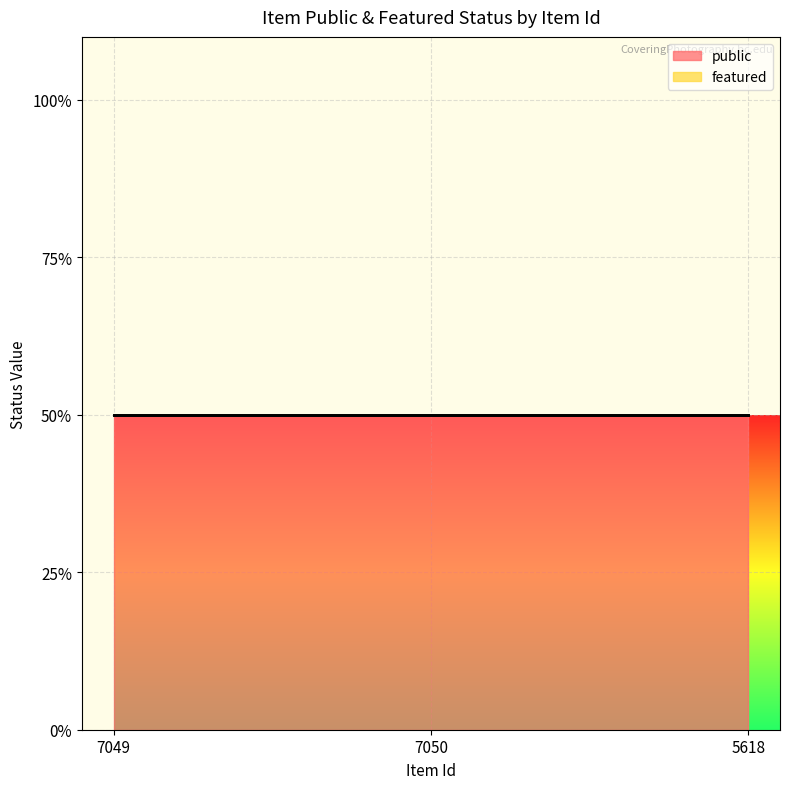

Which series changed the most between 7049 and 7050?

public